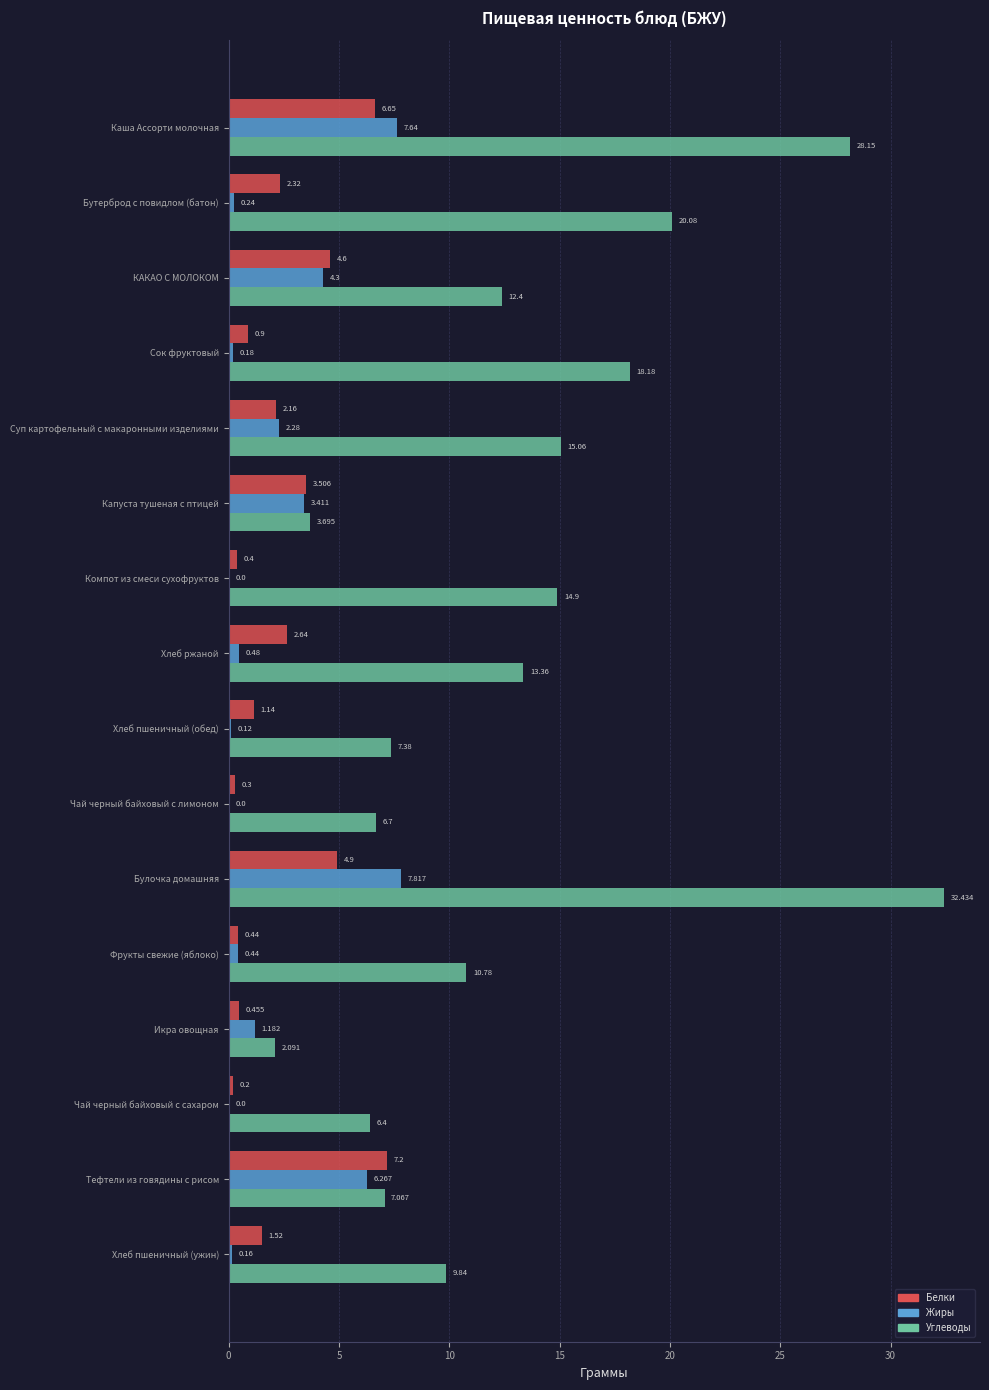

What is the sum of all Белки values?

39.3